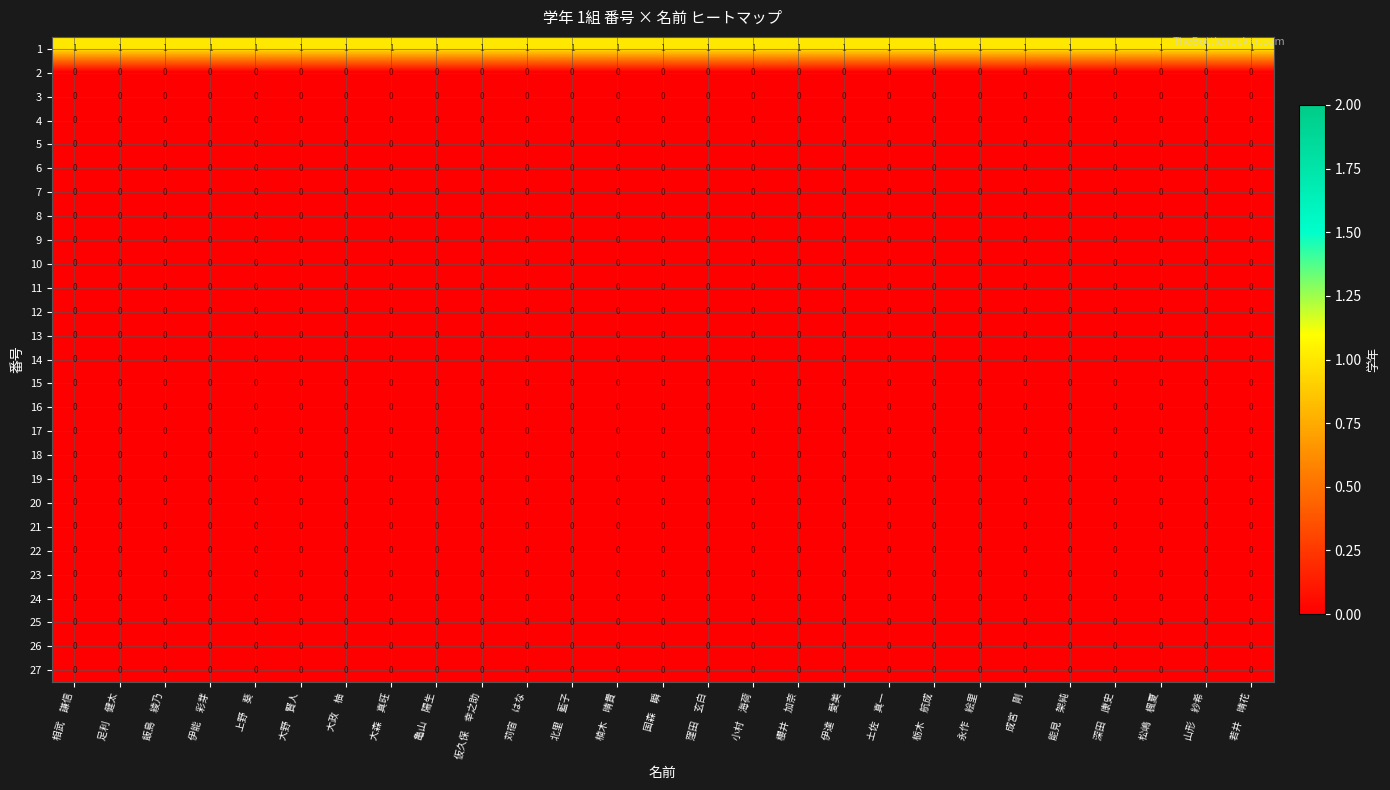

The value of 13 at 北里　藍子 is 0. True or false?

True